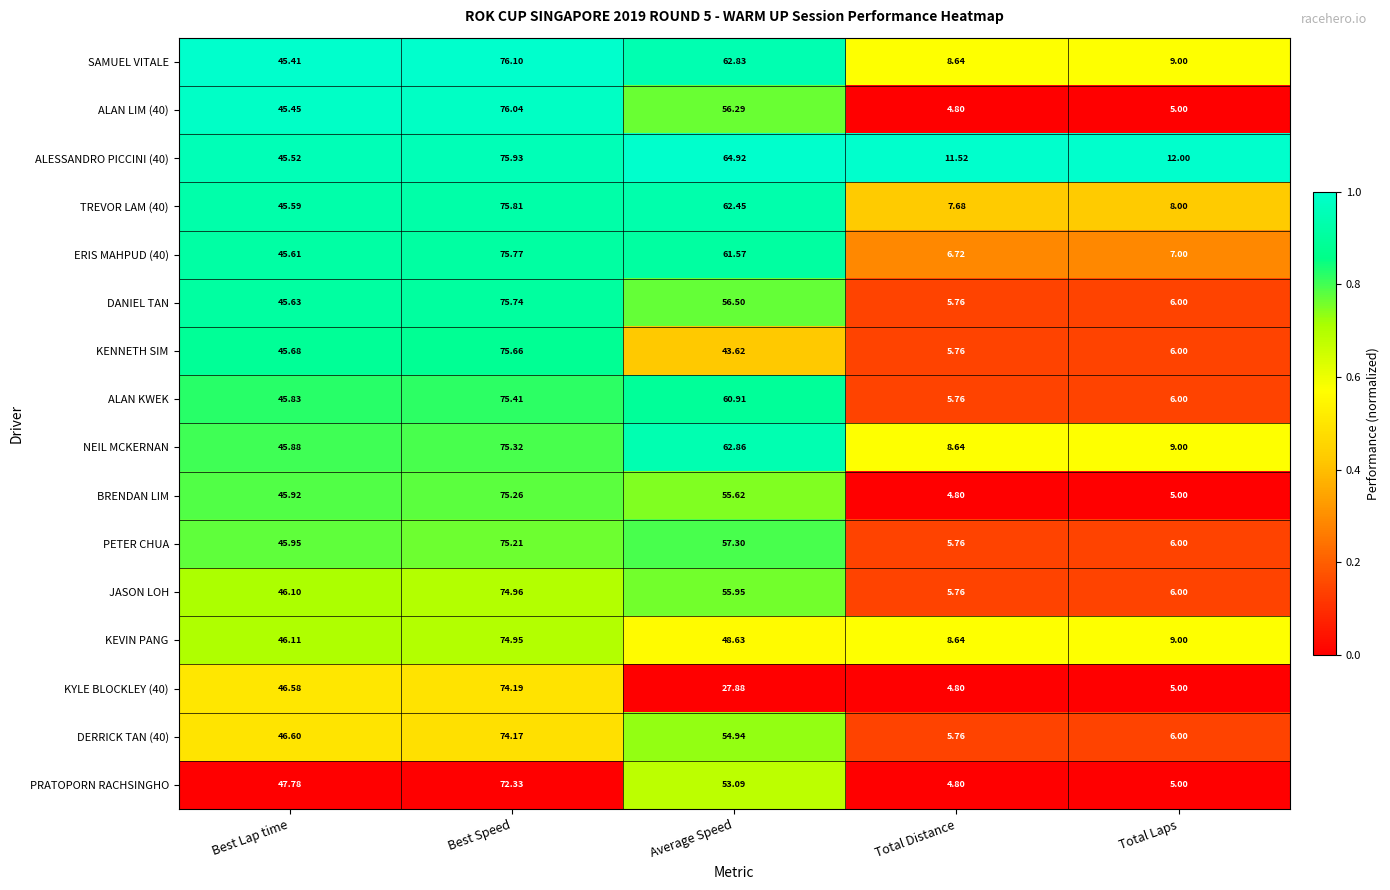

At which category is the sum across all series the highest?

Best Speed